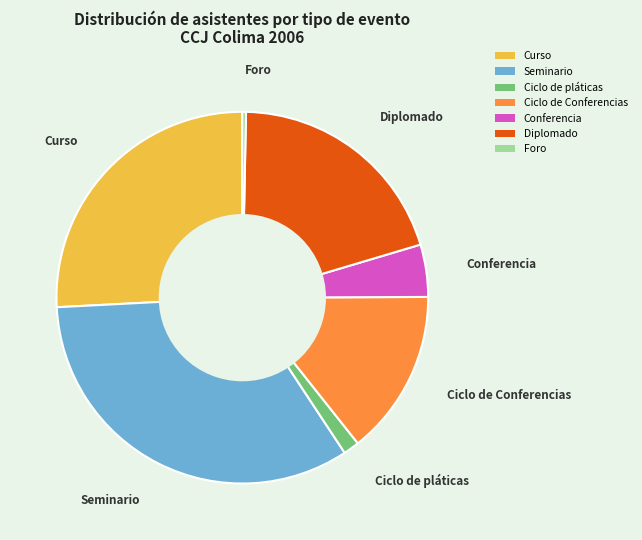

Which slice is the largest?

Seminario